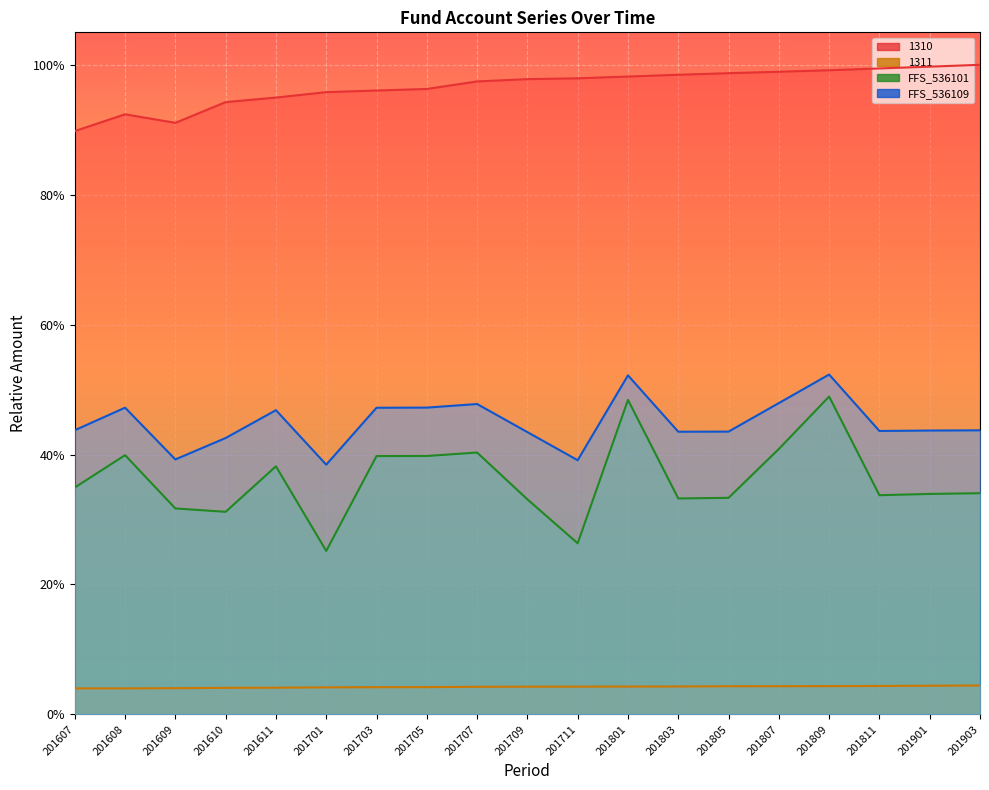

The FFS_536101 series shows 0.5 at 201805. True or false?

False